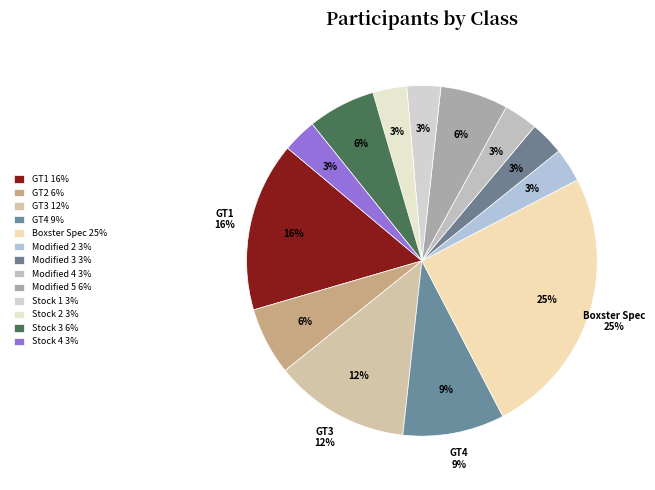

What percentage is the GT3 slice, to the nearest percent?

12%